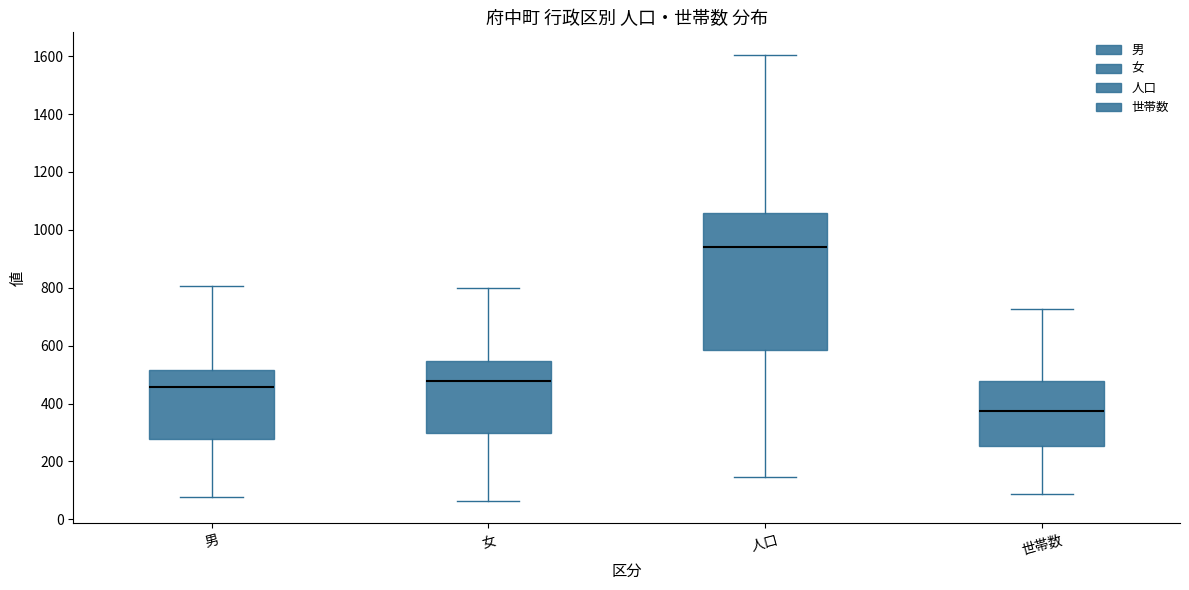

Which box's median line is the highest?

人口